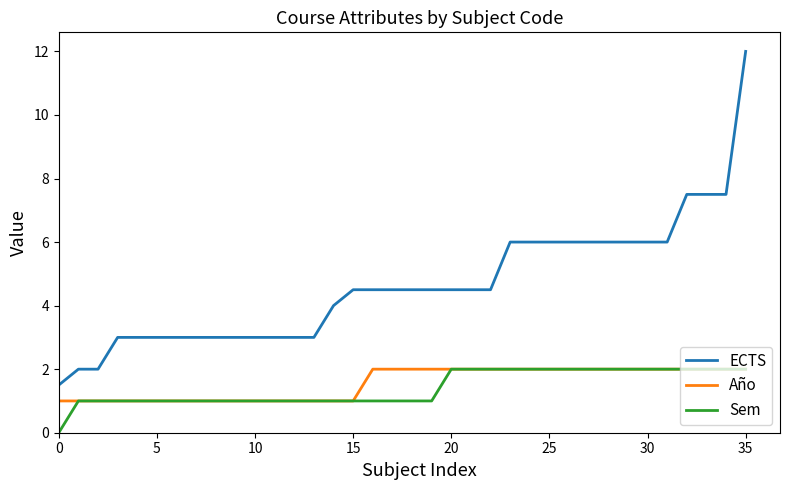

What are all the series names shown in the legend?

ECTS, Año, Sem